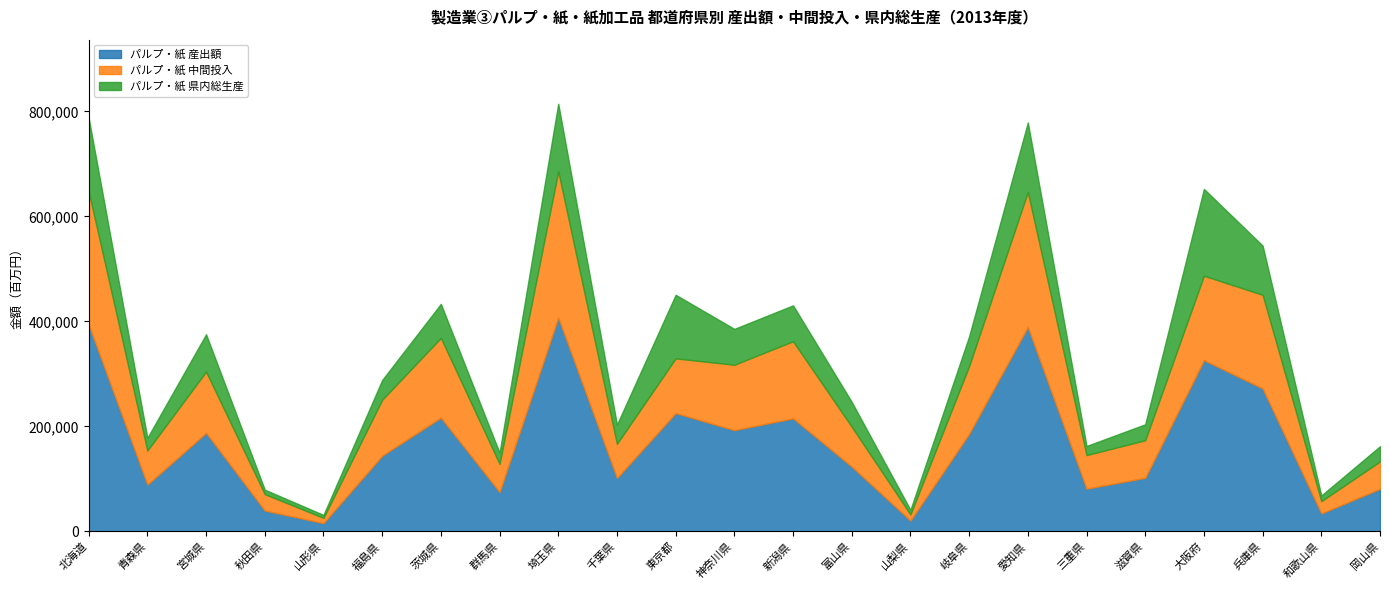

Reading left to right, extract all data points from this chart.

パルプ・紙 産出額: 北海道=393834	青森県=89004	宮城県=187691	秋田県=39656	山形県=15613	福島県=144108	茨城県=216675	群馬県=74822	埼玉県=407321	千葉県=101632	東京都=225327	神奈川県=192834	新潟県=215256	富山県=123249	山梨県=20461	岐阜県=185808	愛知県=389463	三重県=81246	滋賀県=101958	大阪府=326204	兵庫県=272188	和歌山県=34097	岡山県=81048
パルプ・紙 中間投入: 北海道=253914	青森県=64781	宮城県=116516	秋田県=31209	山形県=9973	福島県=106499	茨城県=151794	群馬県=53774	埼玉県=278611	千葉県=65058	東京都=104192	神奈川県=124547	新潟県=146891	富山県=75862	山梨県=11750	岐阜県=129042	愛知県=257172	三重県=63973	滋賀県=71570	大阪府=160817	兵庫県=178467	和歌山県=23278	岡山県=52122
パルプ・紙 県内総生産: 北海道=139920	青森県=24223	宮城県=71175	秋田県=8447	山形県=5640	福島県=37609	茨城県=64881	群馬県=21048	埼玉県=128710	千葉県=36574	東京都=121135	神奈川県=68287	新潟県=68365	富山県=47387	山梨県=8711	岐阜県=56765	愛知県=132291	三重県=17273	滋賀県=30388	大阪府=165387	兵庫県=93721	和歌山県=10820	岡山県=28925